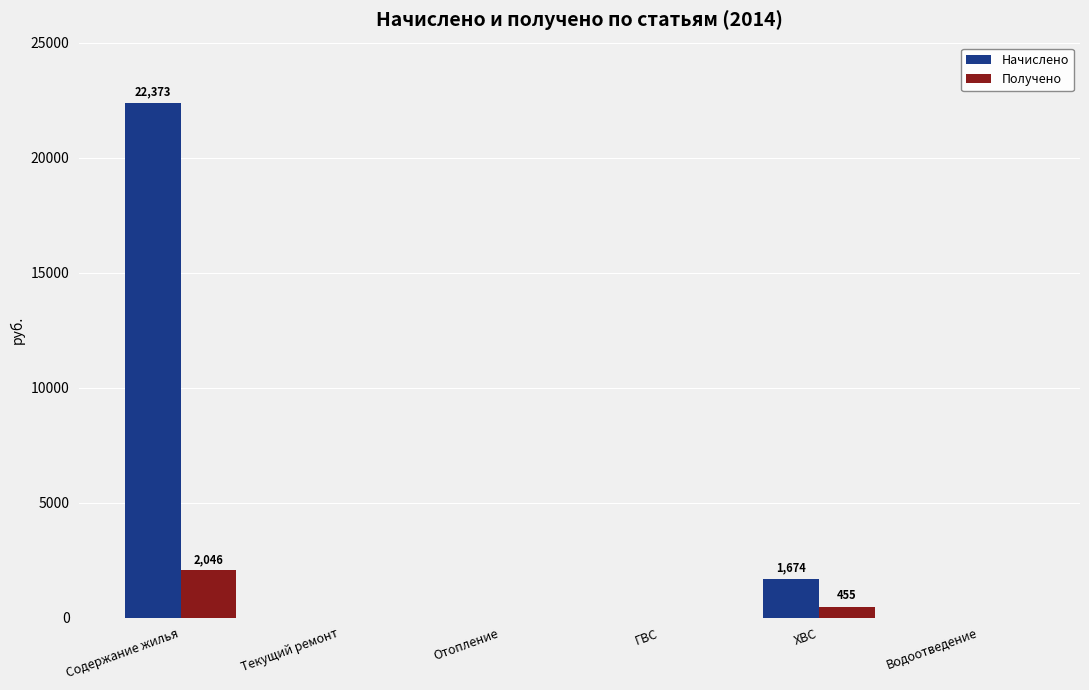

How many values in the Начислено series exceed 0?

2